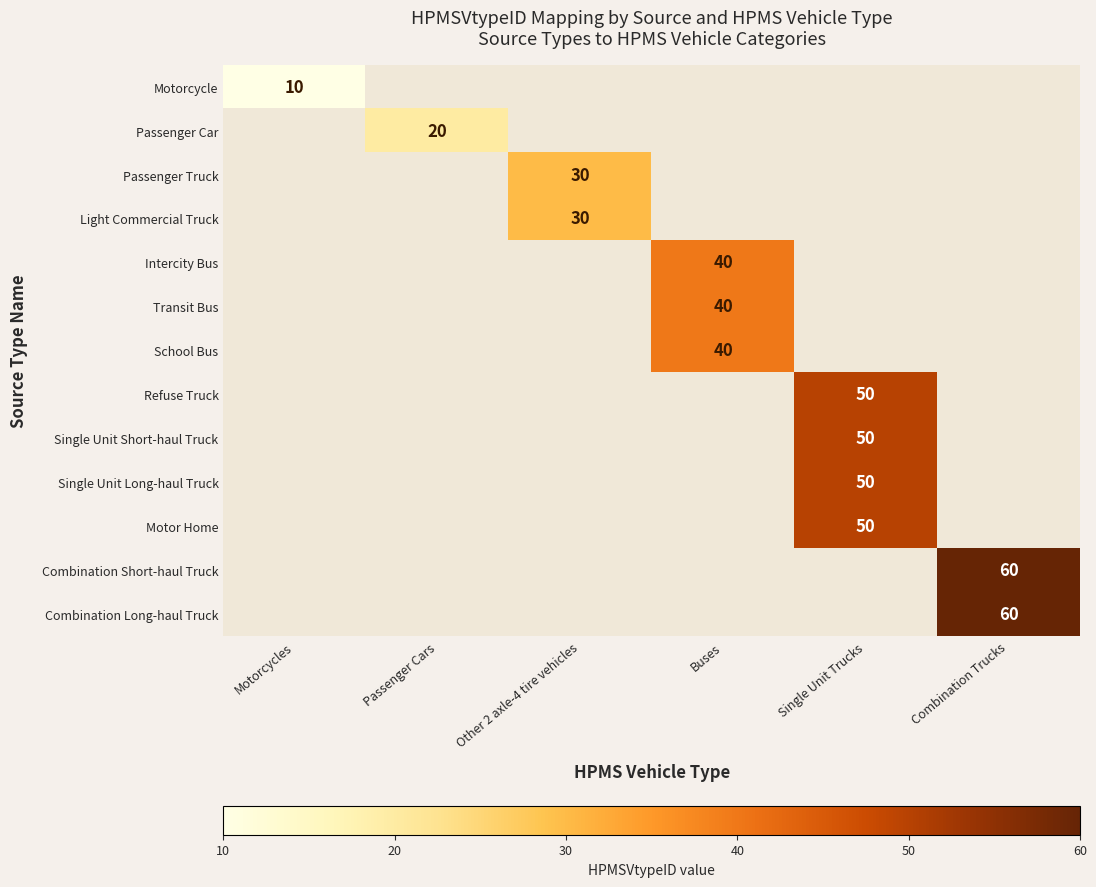

What is the smallest value displayed?

10.0